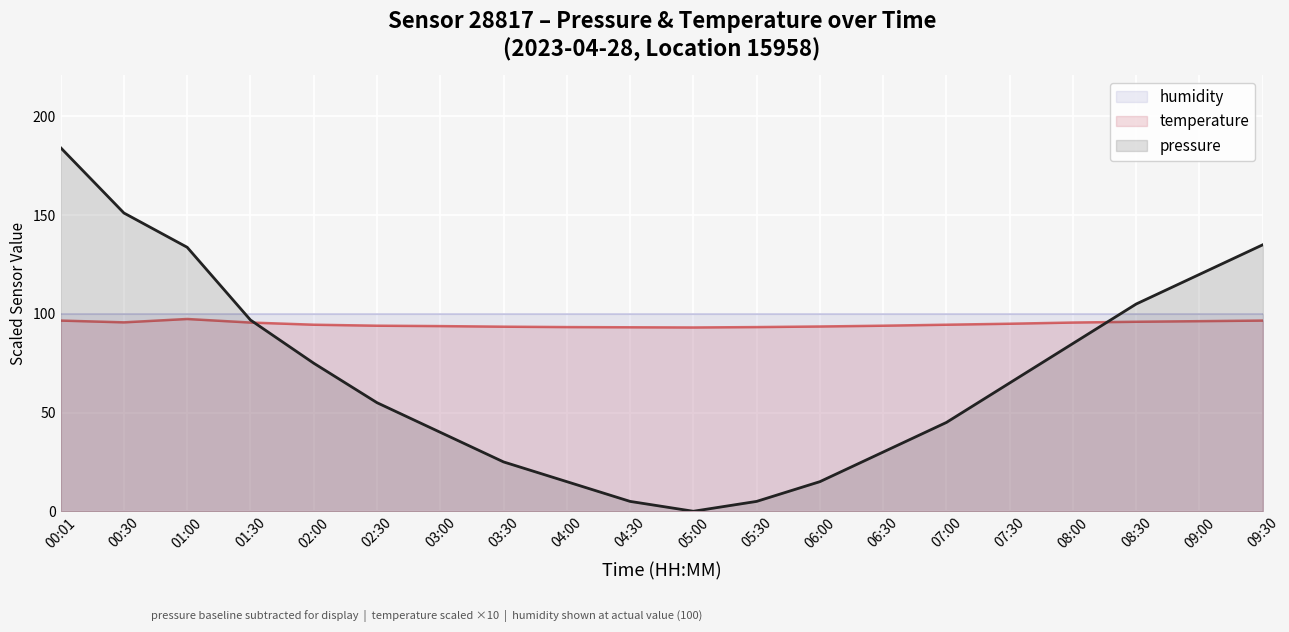

At 06:30, list the series in order from largest to smallest.

humidity, temperature, pressure